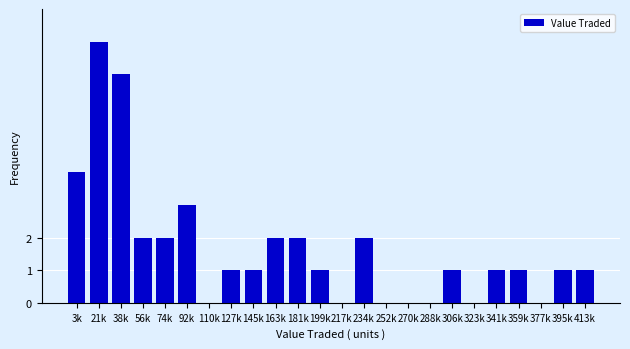

Reading left to right, what are all the values shown in this chart?

3k=4	21k=8	38k=7	56k=2	74k=2	92k=3	110k=0	127k=1	145k=1	163k=2	181k=2	199k=1	217k=0	234k=2	252k=0	270k=0	288k=0	306k=1	323k=0	341k=1	359k=1	377k=0	395k=1	413k=1